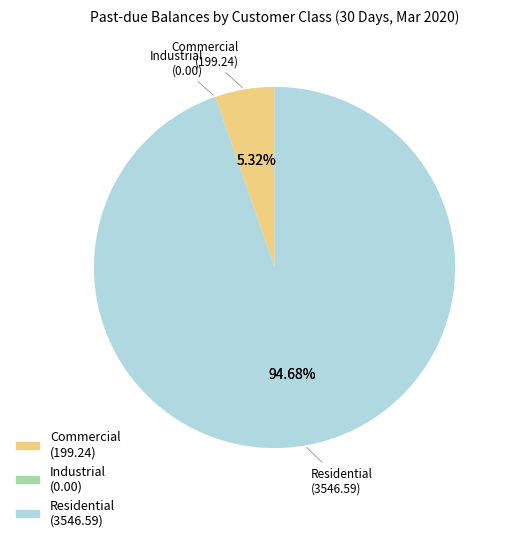

What percentage is NOT represented by Residential?

5.3%